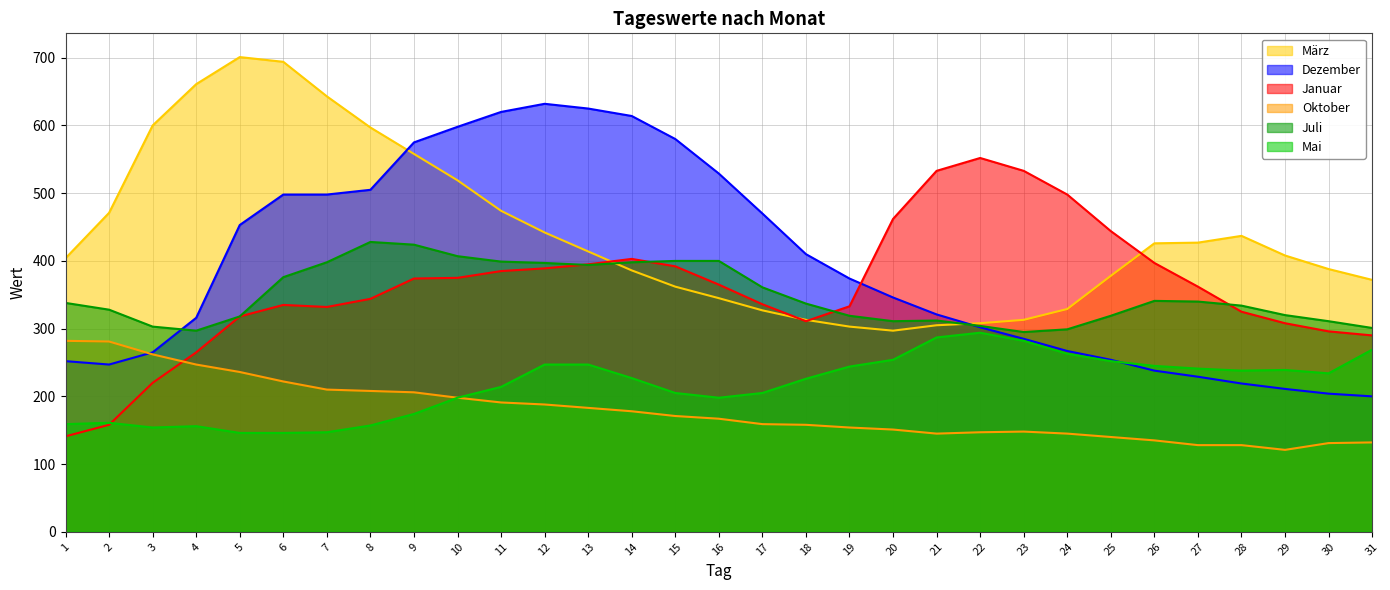

Reading left to right, transcribe all the data shown in this chart.

Januar: 141	158	220	265	318	335	332	344	374	375	385	389	395	403	392	365	336	311	333	462	533	552	533	498	444	397	362	325	308	296	290
März: 404	471	600	661	701	694	643	597	558	519	474	442	414	386	362	345	327	313	303	297	305	308	313	329	378	426	427	437	408	388	372
Dezember: 252	247	265	316	453	498	498	505	575	598	620	632	625	614	580	529	470	410	374	346	321	302	285	267	254	238	229	219	211	204	200
Oktober: 282	281	262	247	236	222	210	208	206	198	191	188	183	178	171	167	159	158	154	151	145	147	148	145	140	135	128	128	121	131	132
Mai: 159	161	154	156	146	146	147	157	174	198	214	247	247	227	205	198	205	226	244	254	287	294	282	263	252	245	241	238	239	234	269
Juli: 338	328	303	297	318	376	398	428	424	407	399	397	394	398	400	400	361	337	319	311	312	304	295	299	319	341	340	334	320	311	301